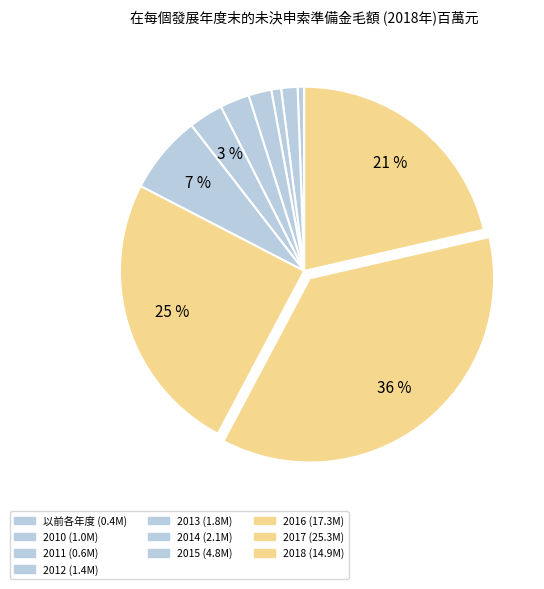

How many segments does this pie chart have?

10